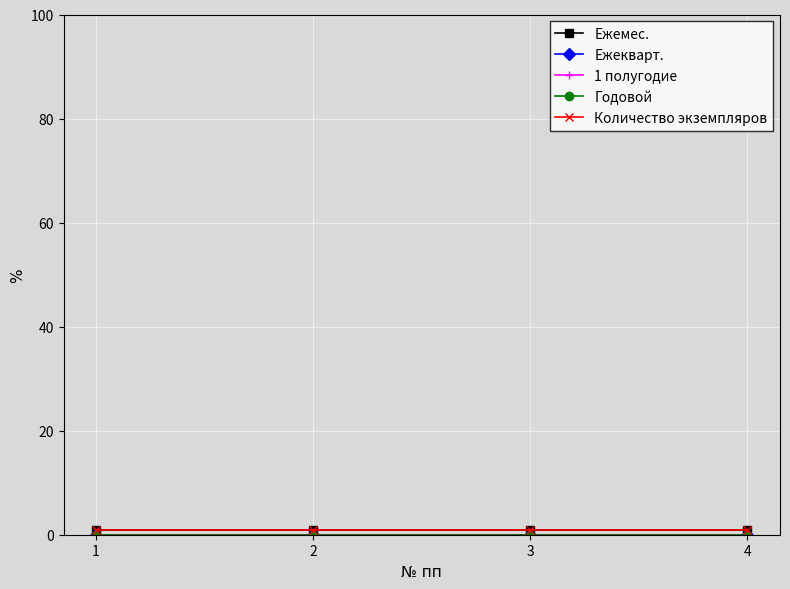

Reading left to right, list all the values displayed in this chart.

Ежемес.: 1	1	1	1
Ежеквapт.: 0	0	0	0
1 полугодие: 0	0	0	0
Годовой: 0	0	0	0
Количество экземпляров: 1	1	1	1